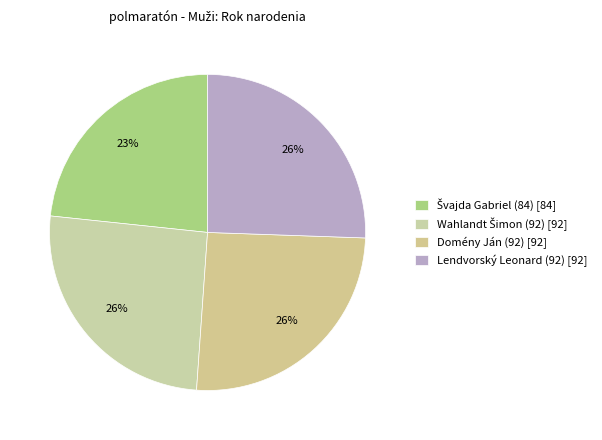

To the nearest percent, what is the average slice percentage?

25%